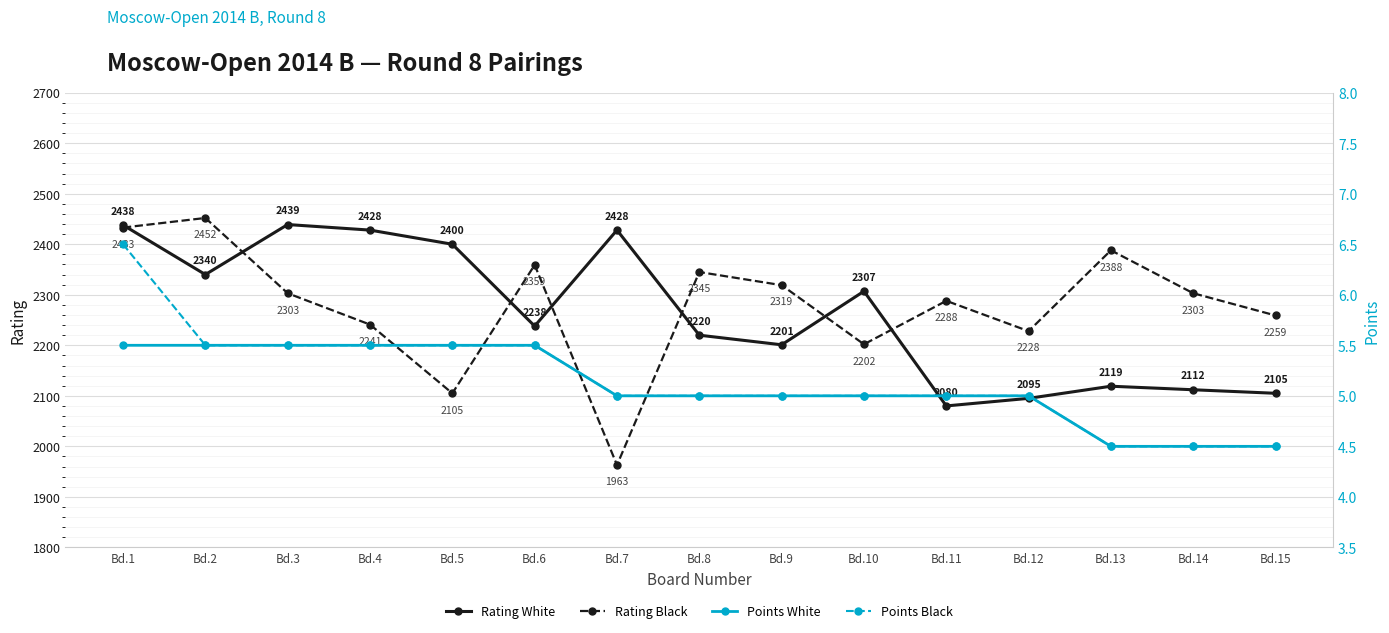

Rank the series at Bd.2 from highest to lowest value.

Rating Black, Rating White, Points White, Points Black